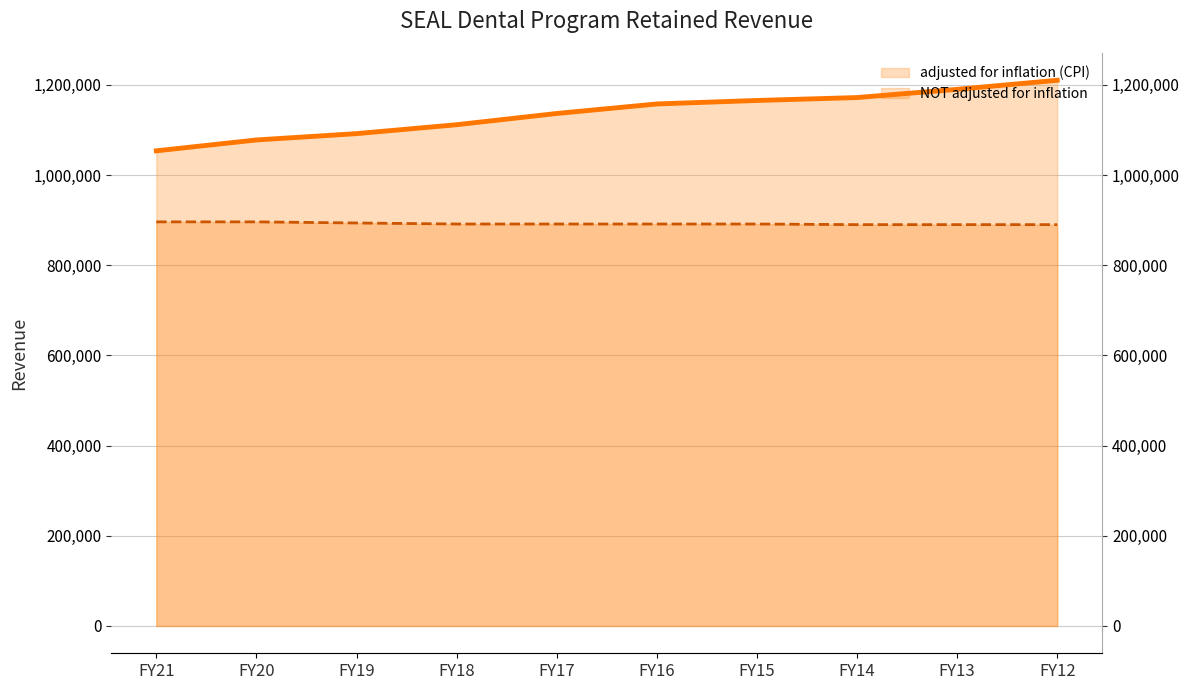

Which series has the largest range (max minus min)?

adjusted for inflation (CPI) – line